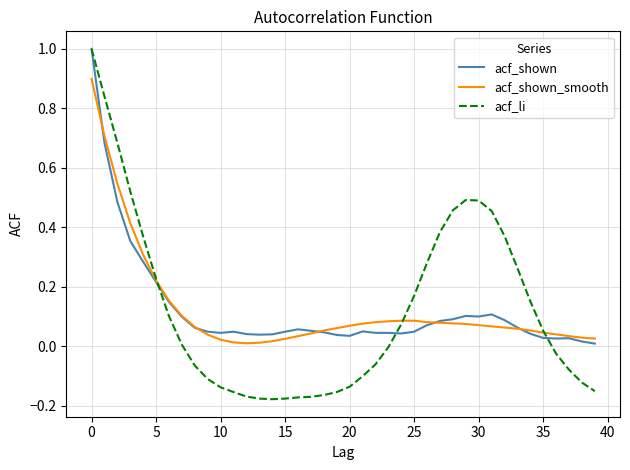

In acf_li, how many points are lower than both neighbors (excluding endpoints)?

1